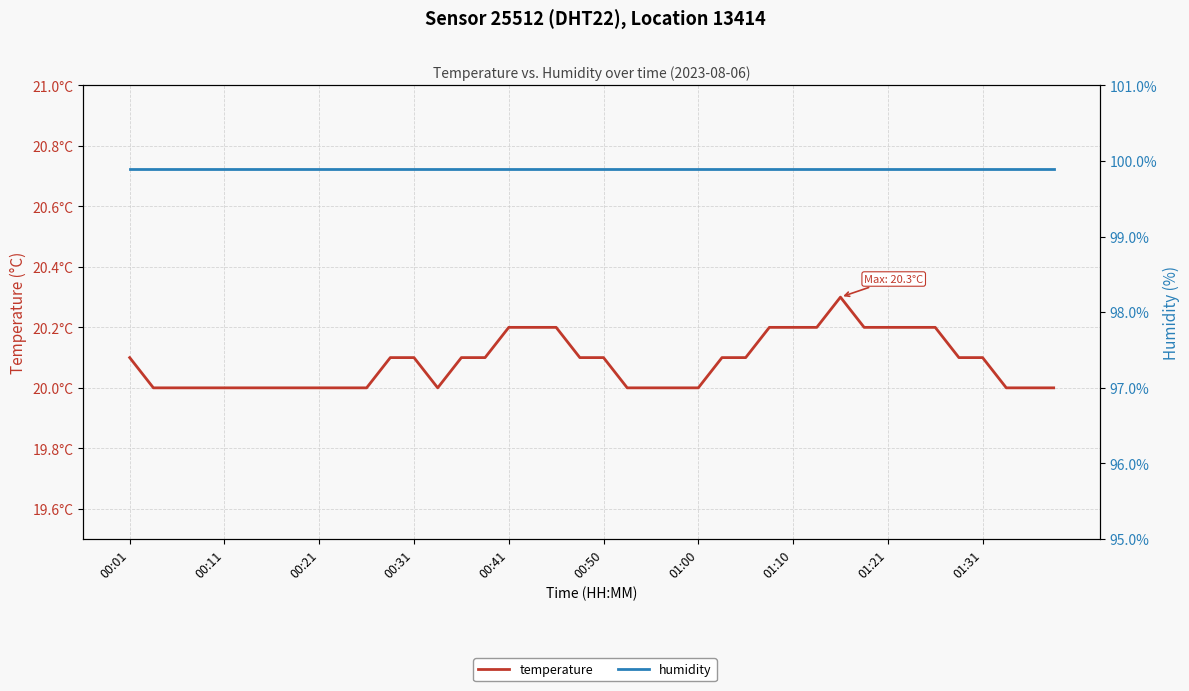

The temperature series shows 20.0 at 21. True or false?

True